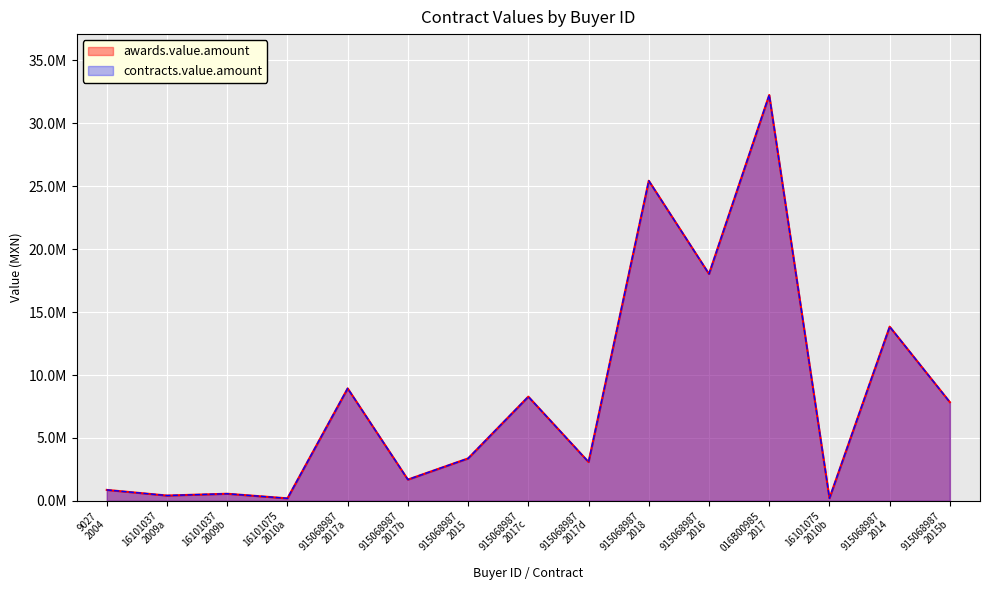

Does the chart display data point markers on the line(s)?

No